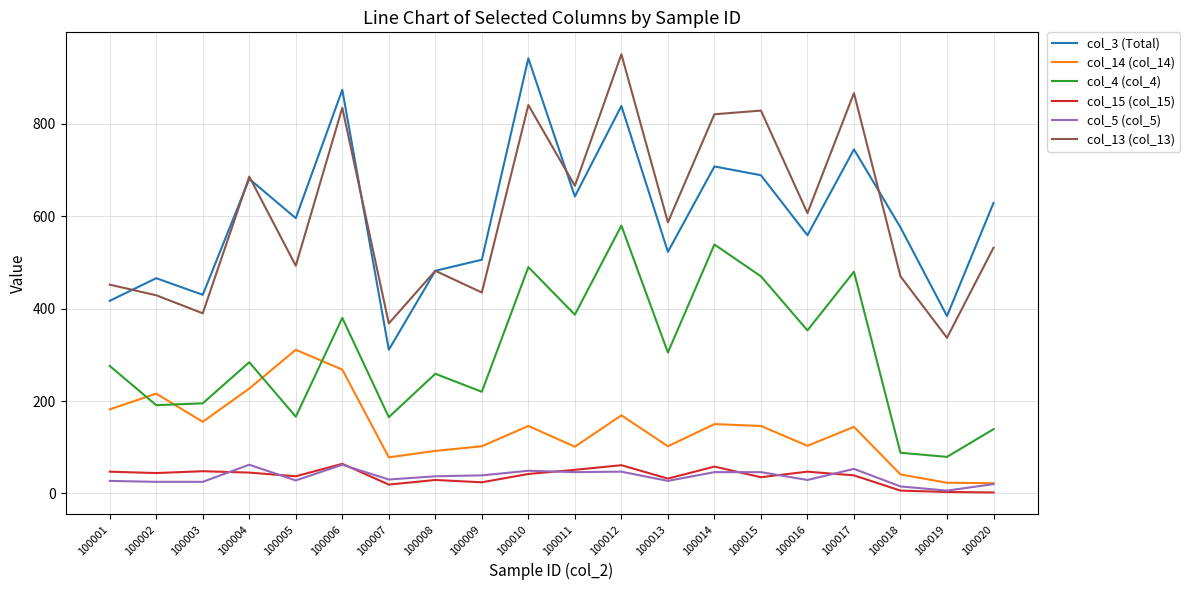

What is the maximum value shown in the chart?

951